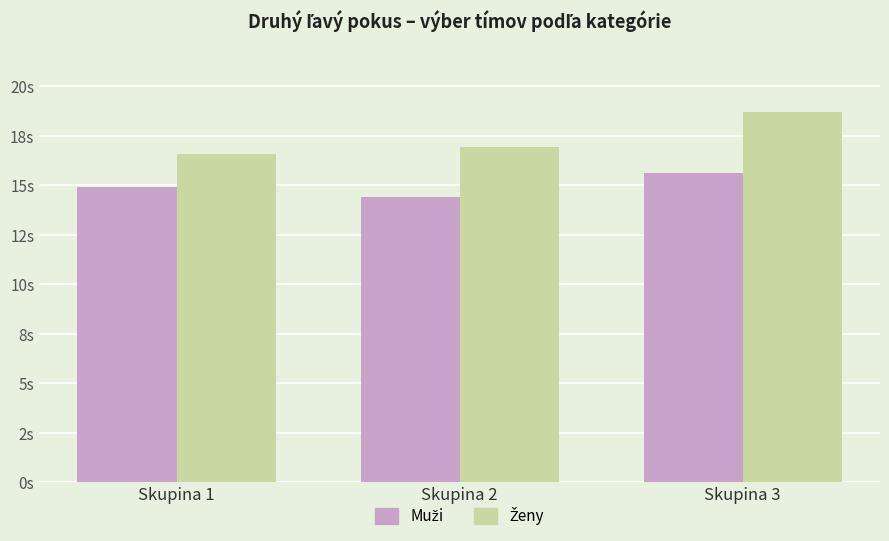

Are the bars horizontal?

No